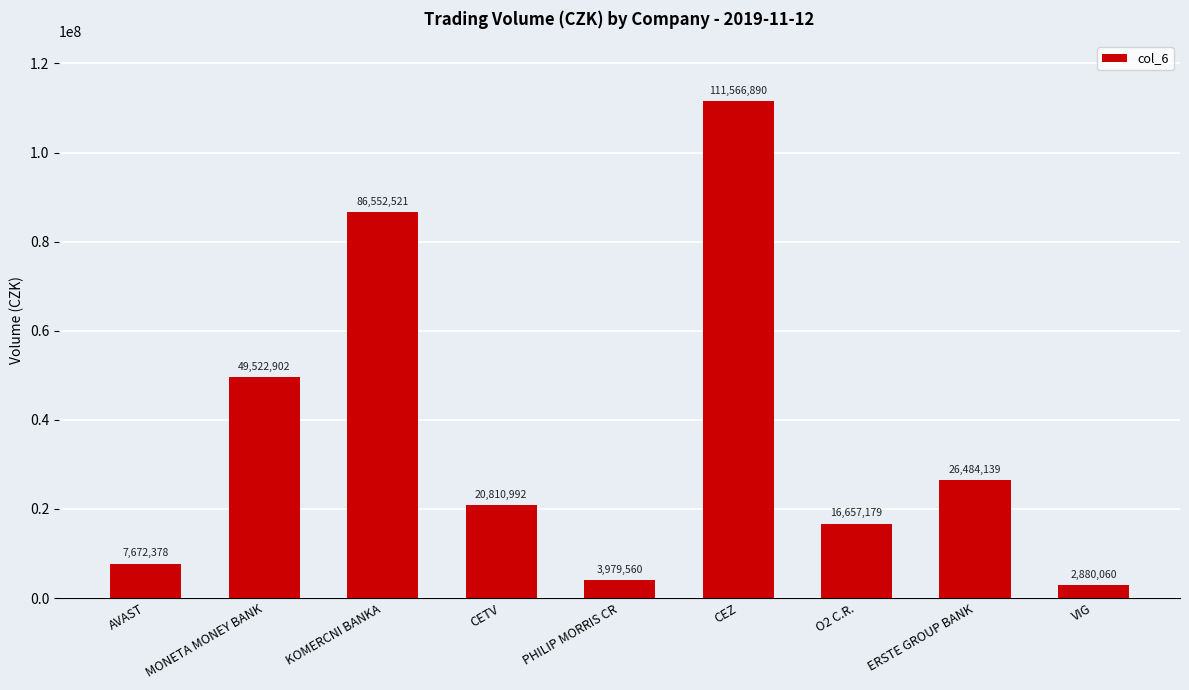

How many data points are less than 20810992?

4